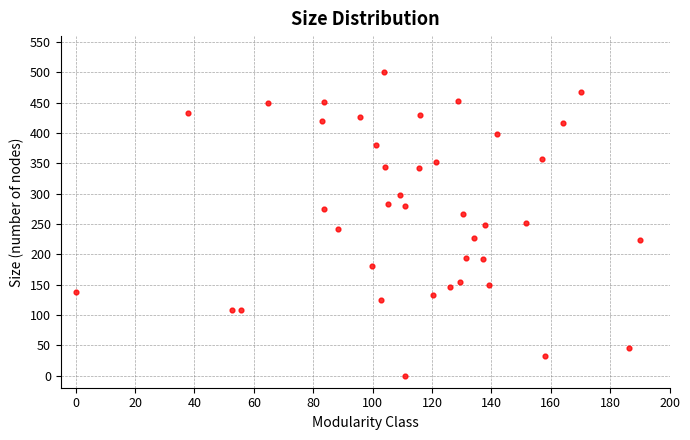

What is the range of Y values (max minus min)?

500.0